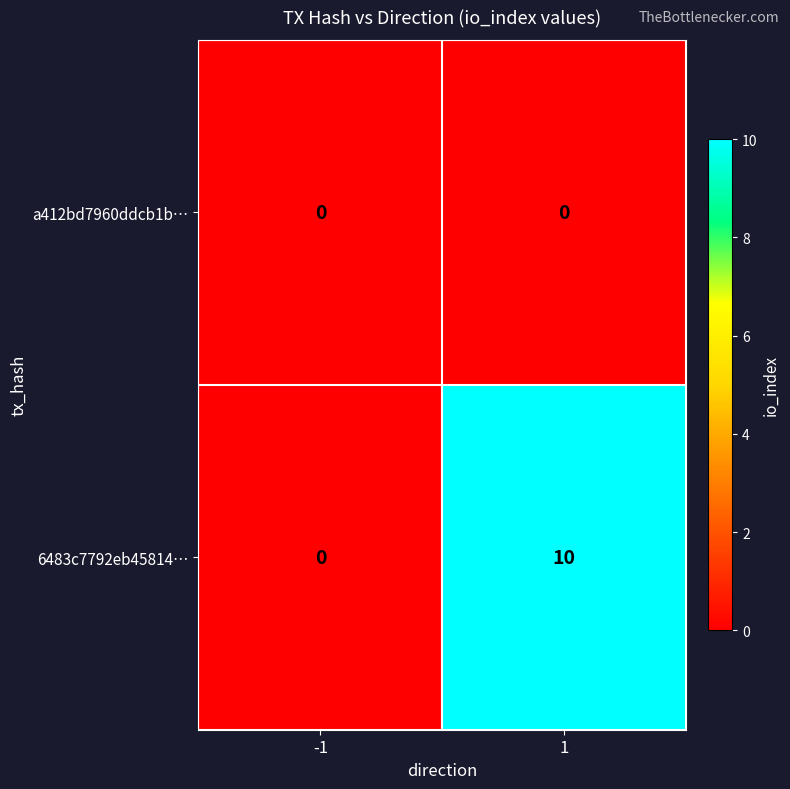

What is the sum of the 6483c7792eb45814… values at 1 and -1?

10